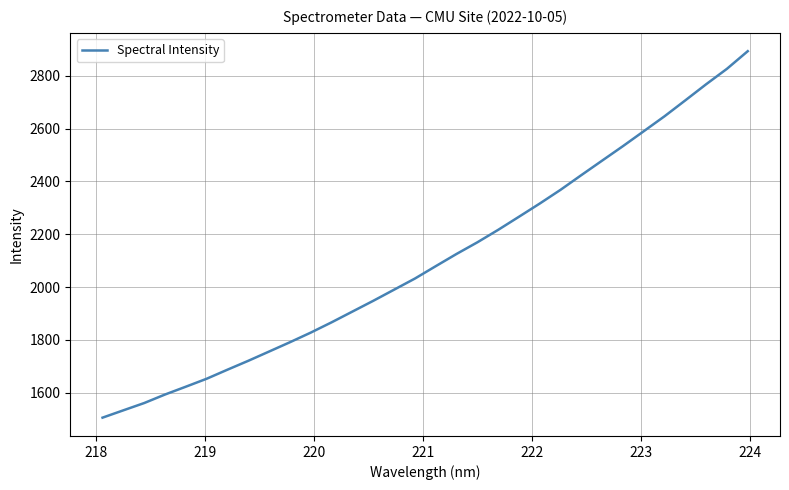

What is the average value?

2106.6